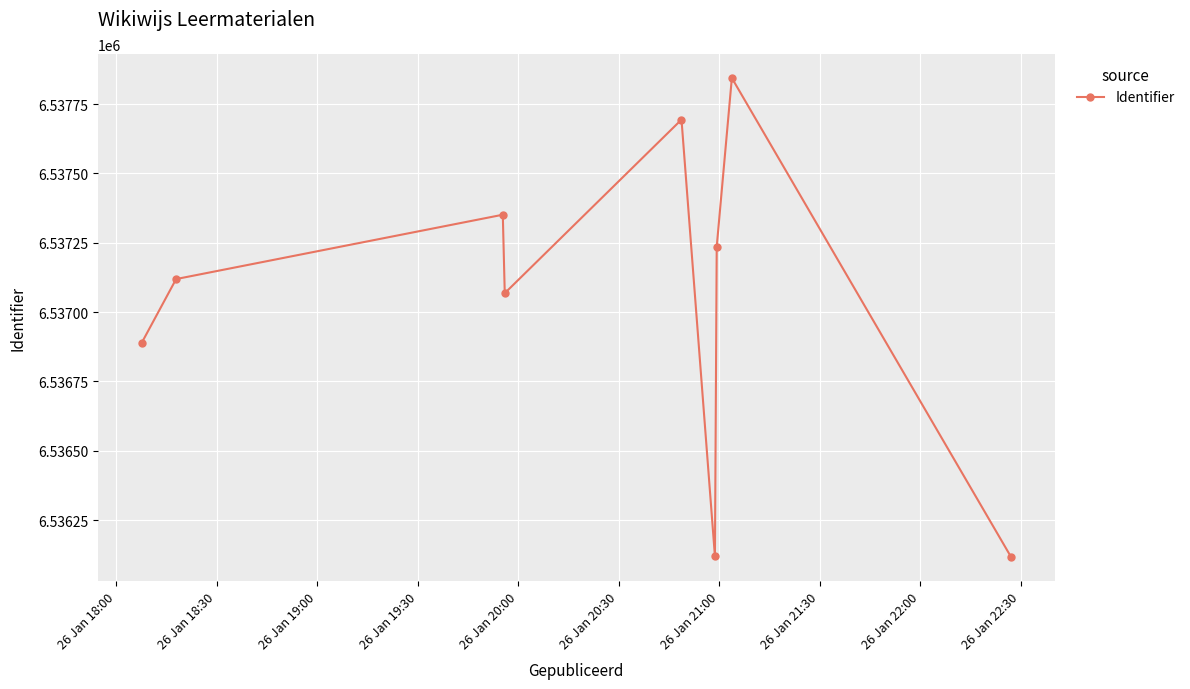

How many interior local valleys (lower than both neighbors) does the data have?

2